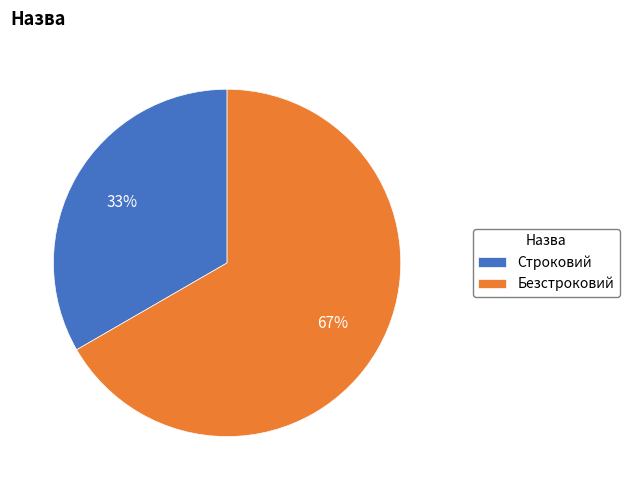

Which slice is the smallest?

Строковий